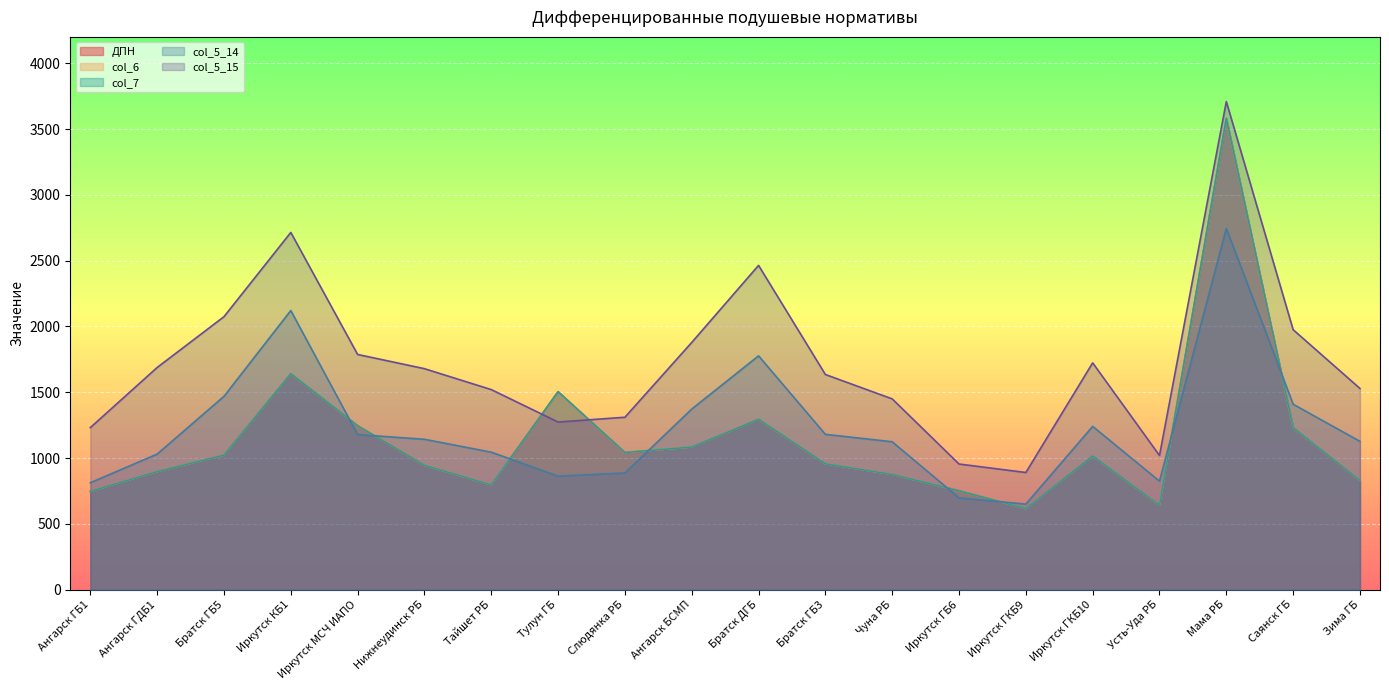

What is the total value across all series at Усть-Уда РБ?

3768.2